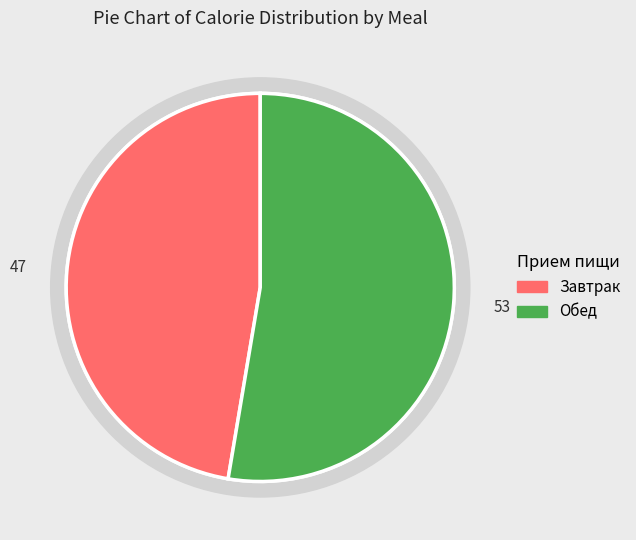

Which slice is the largest?

Обед